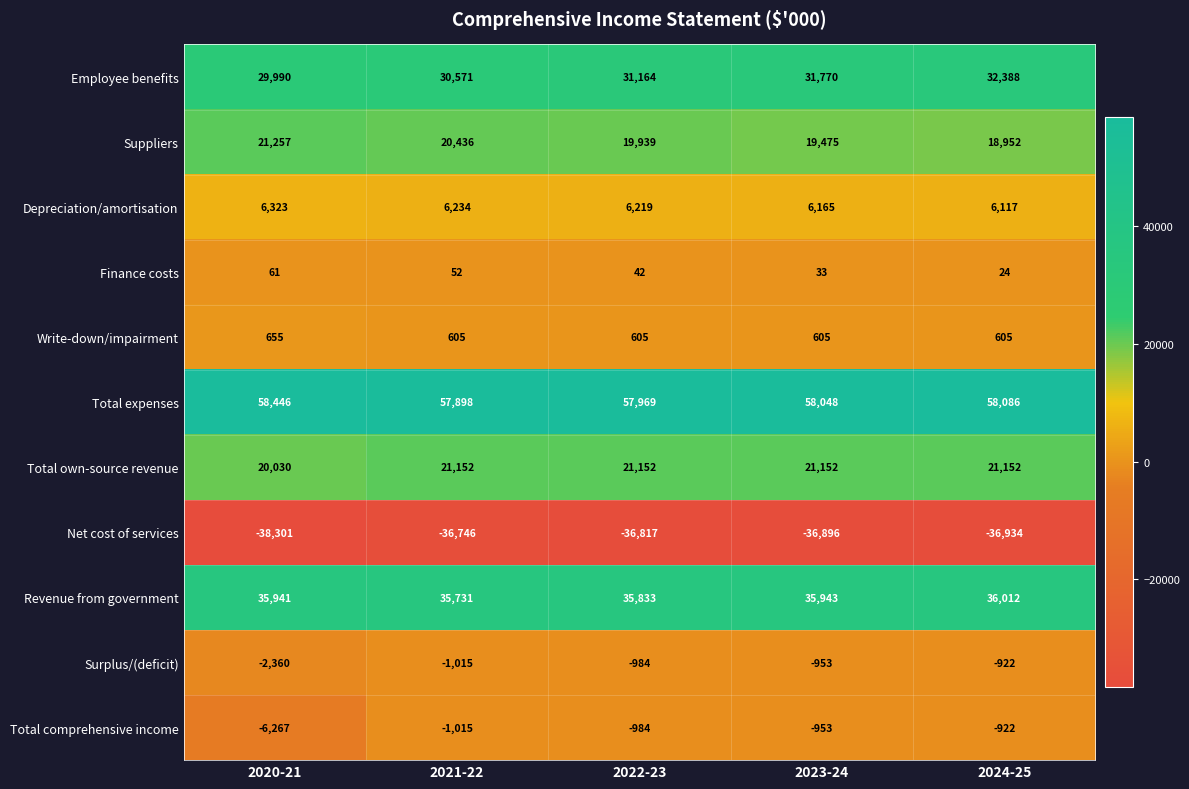

What is the total value across all series at 2021-22?

133903